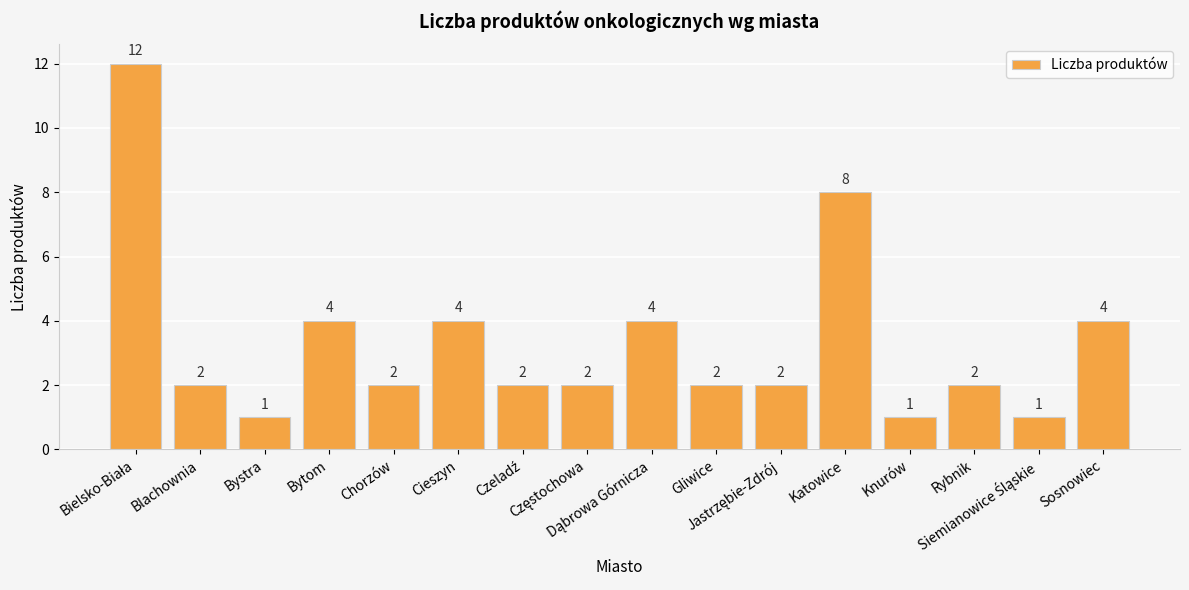

True or false: the data shows 3 at Sosnowiec.

False